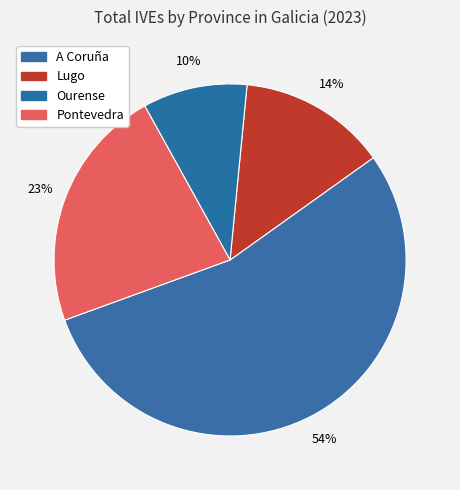

Between Ourense and A Coruña, which is larger?

A Coruña